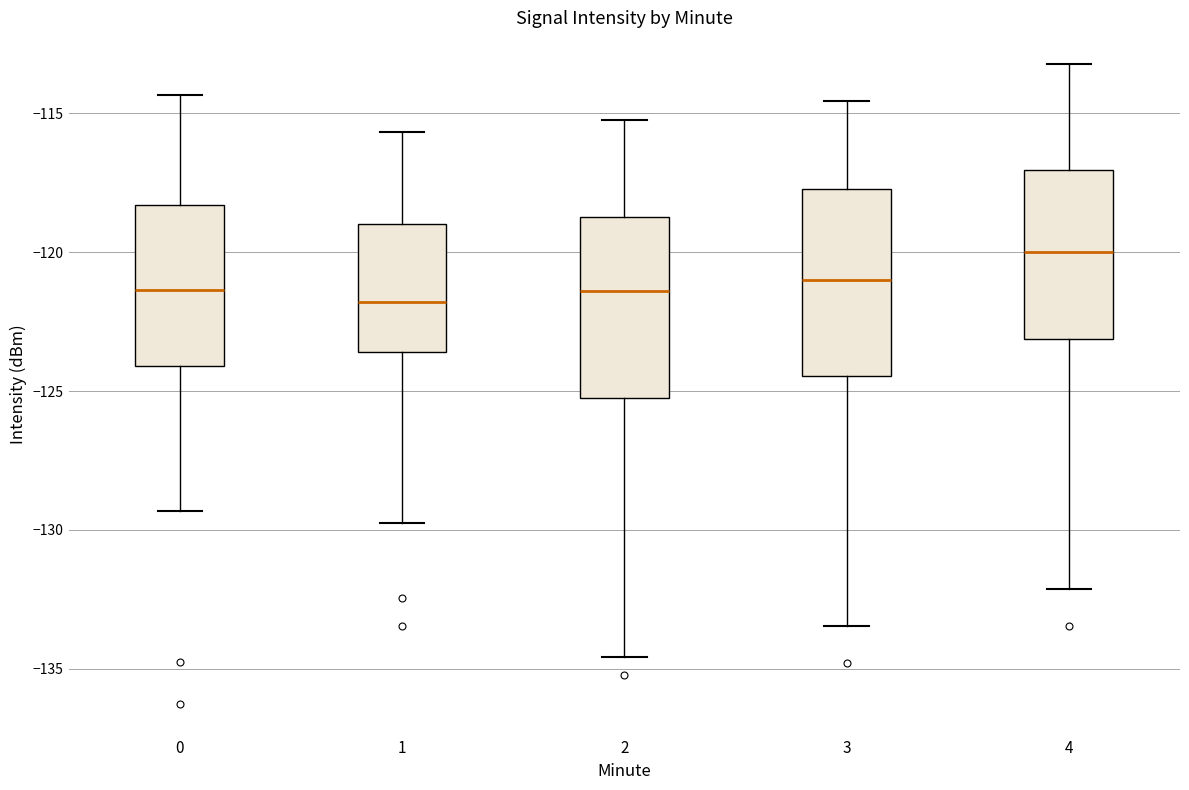

Reading left to right, read every box against the y-axis: the position of its median line, the range the box covers, and the ends of its whiskers. The values are not printed on the chart, so give them approximately, as read against the axis.

0: median -121.5, box -124.0 to -118.5, whiskers -129.5 to -114.5
1: median -122.0, box -123.5 to -119.0, whiskers -129.5 to -115.5
2: median -121.5, box -125.0 to -118.5, whiskers -134.5 to -115.0
3: median -121.0, box -124.5 to -117.5, whiskers -133.5 to -114.5
4: median -120.0, box -123.0 to -117.0, whiskers -132.0 to -113.0